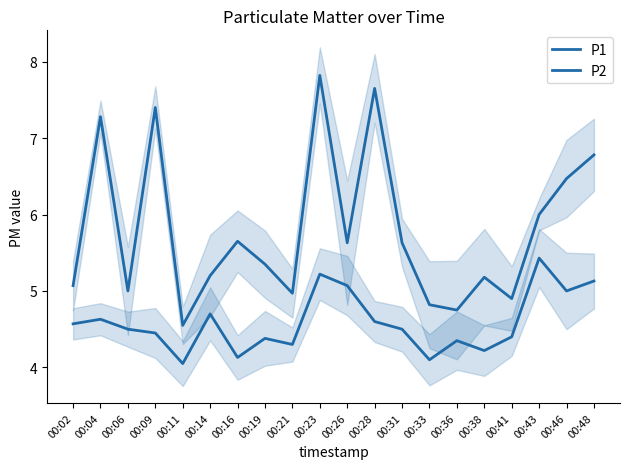

Reading left to right, transcribe all the data shown in this chart.

P1: 5.1	7.3	5.0	7.4	4.5	5.2	5.7	5.3	5.0	7.8	5.6	7.7	5.6	4.8	4.8	5.2	4.9	6.0	6.5	6.8
P2: 4.6	4.6	4.5	4.5	4.0	4.7	4.1	4.4	4.3	5.2	5.1	4.6	4.5	4.1	4.3	4.2	4.4	5.4	5.0	5.1